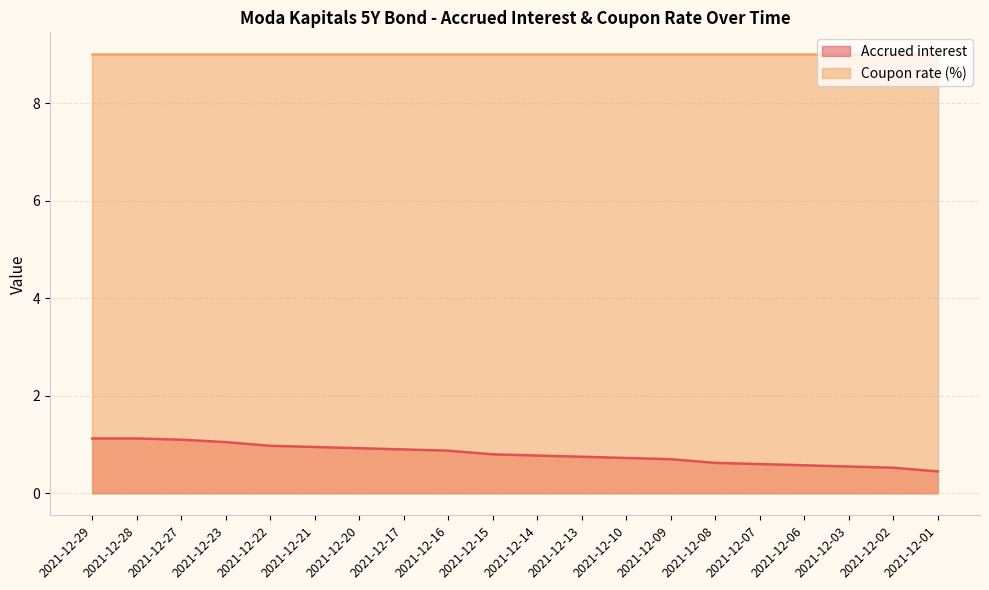

Does the chart display data point markers on the line(s)?

No